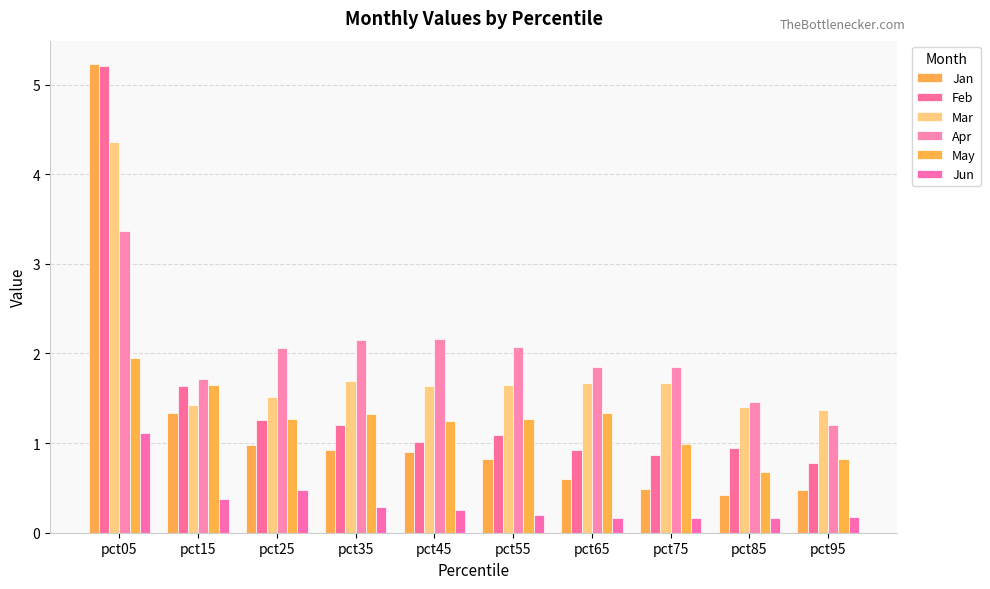

How many bars are there in each group?

6